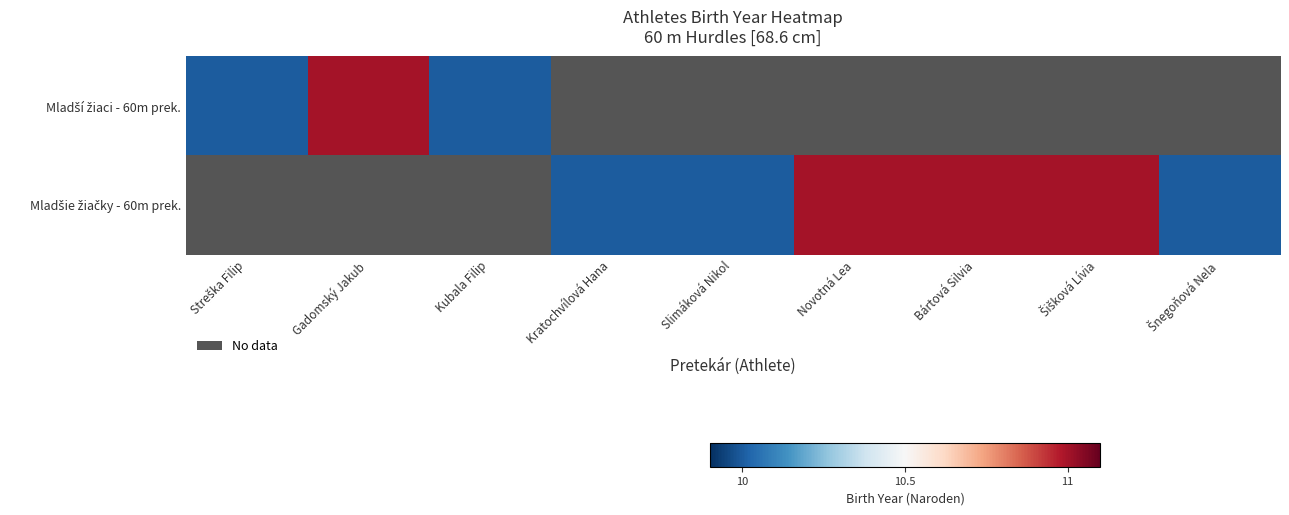

What is the lowest value of the Mladší žiaci - 60m prek. series?

10.0